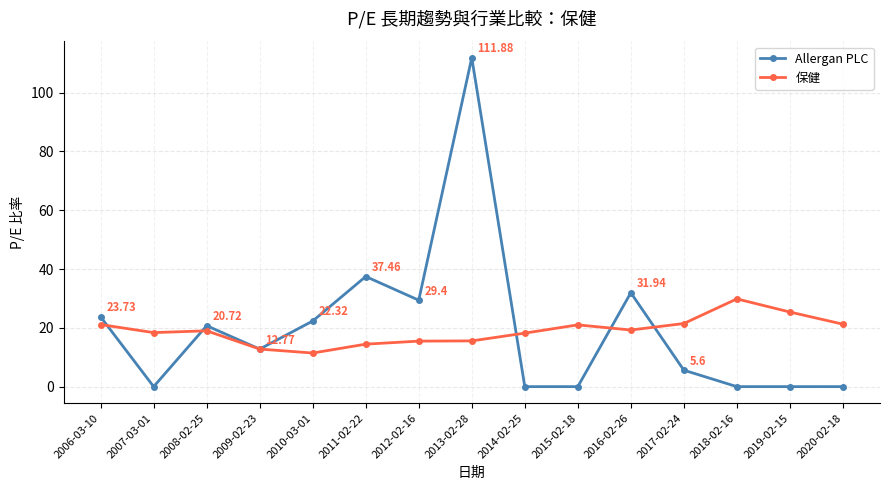

Where is Allergan PLC nearest to the value 55?

2011-02-22